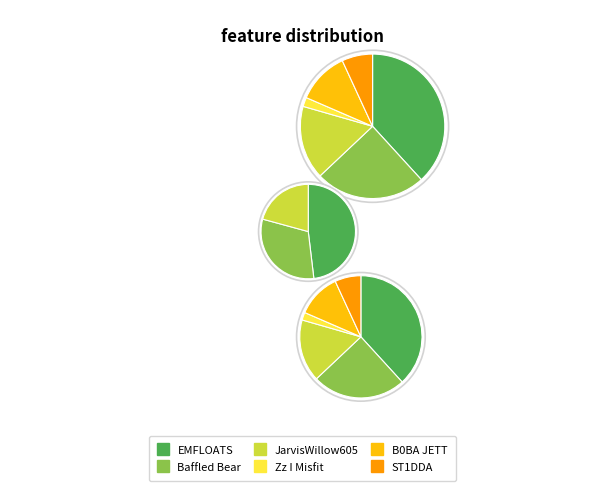

Which slice is the largest?

EMFLOATS